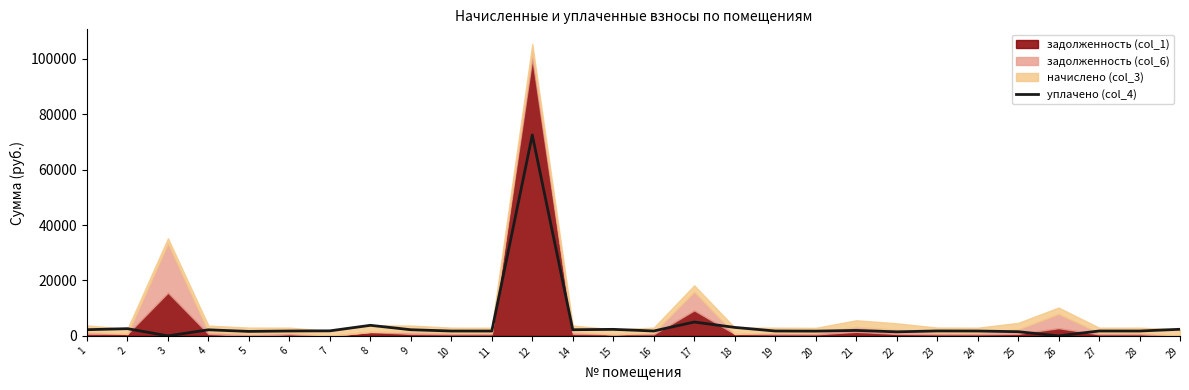

Read the value at 7.

1815.1